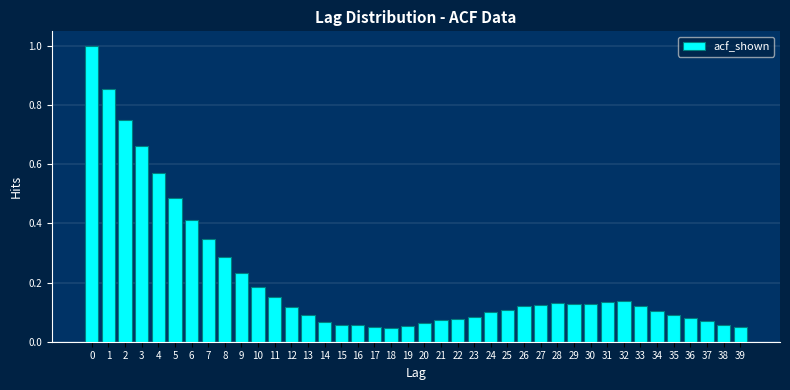

The value at 27 is 0.2. True or false?

False